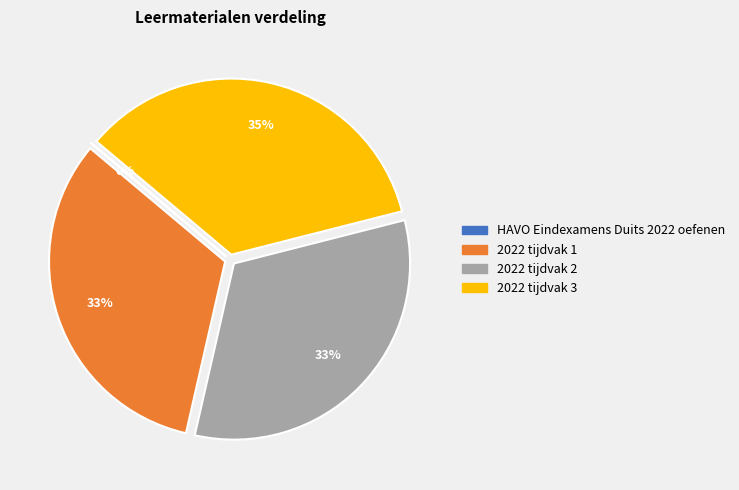

What is the ratio of the value at 2022 tijdvak 3 to the value at 2022 tijdvak 1?

1.1